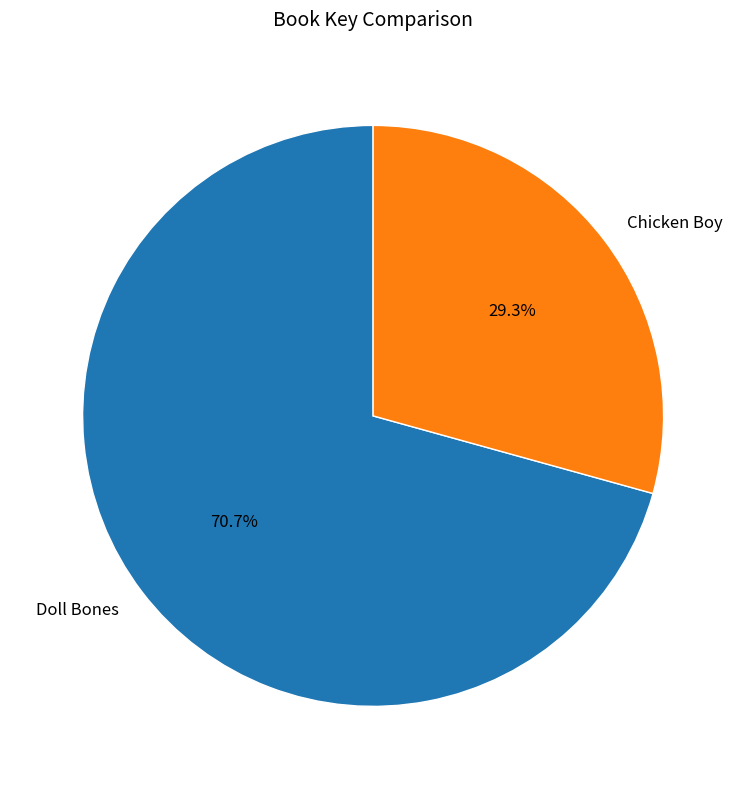

Is it true that Chicken Boy is 43% of the pie?

False